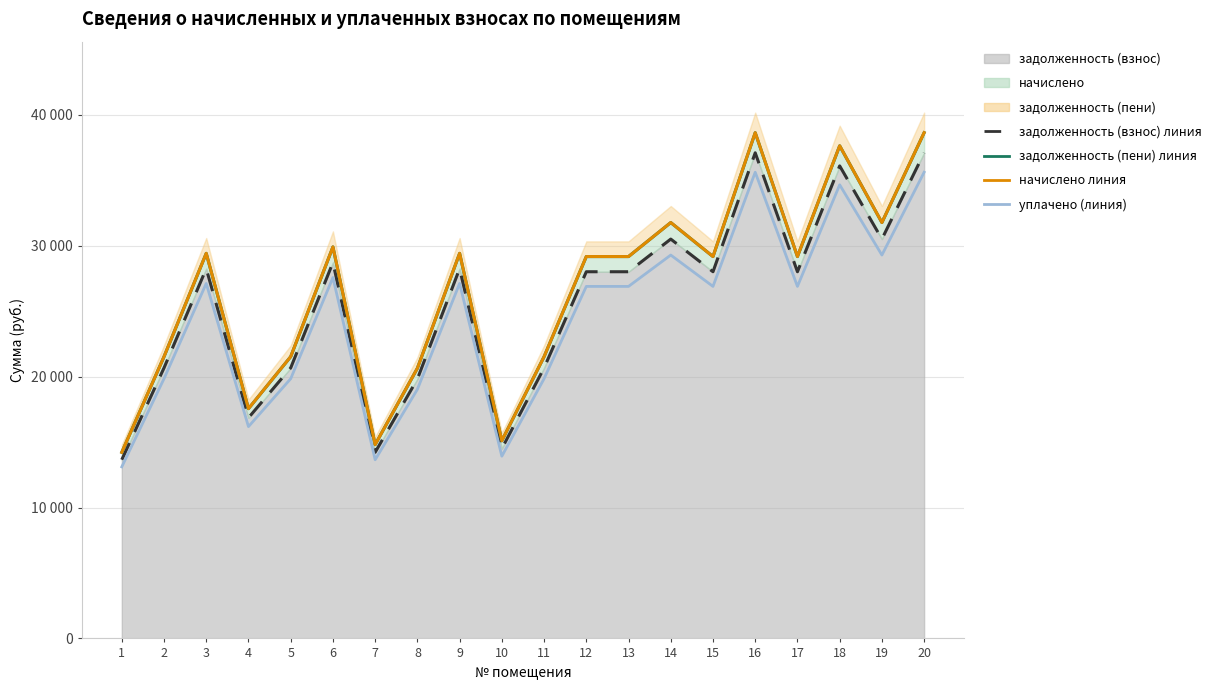

Is the value of задолженность (пени) линия at 12 greater than the value of задолженность (взнос) линия at 4?

Yes